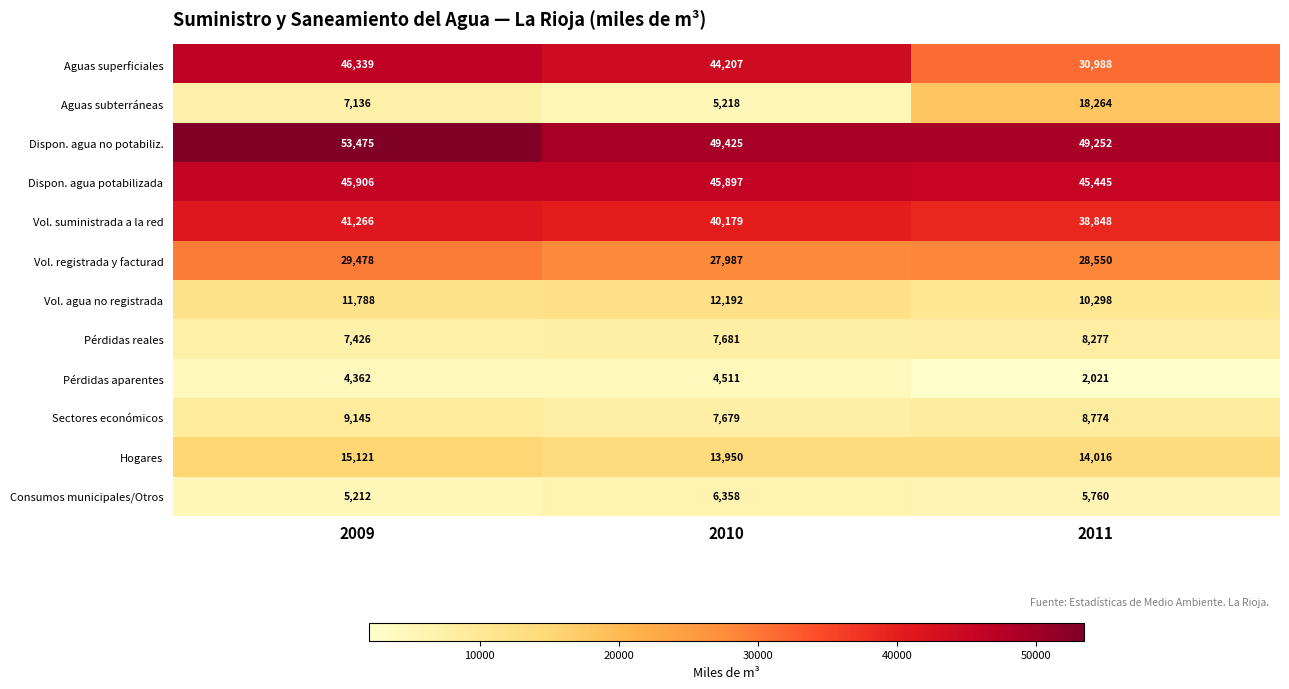

What is the minimum value shown in the chart?

2021